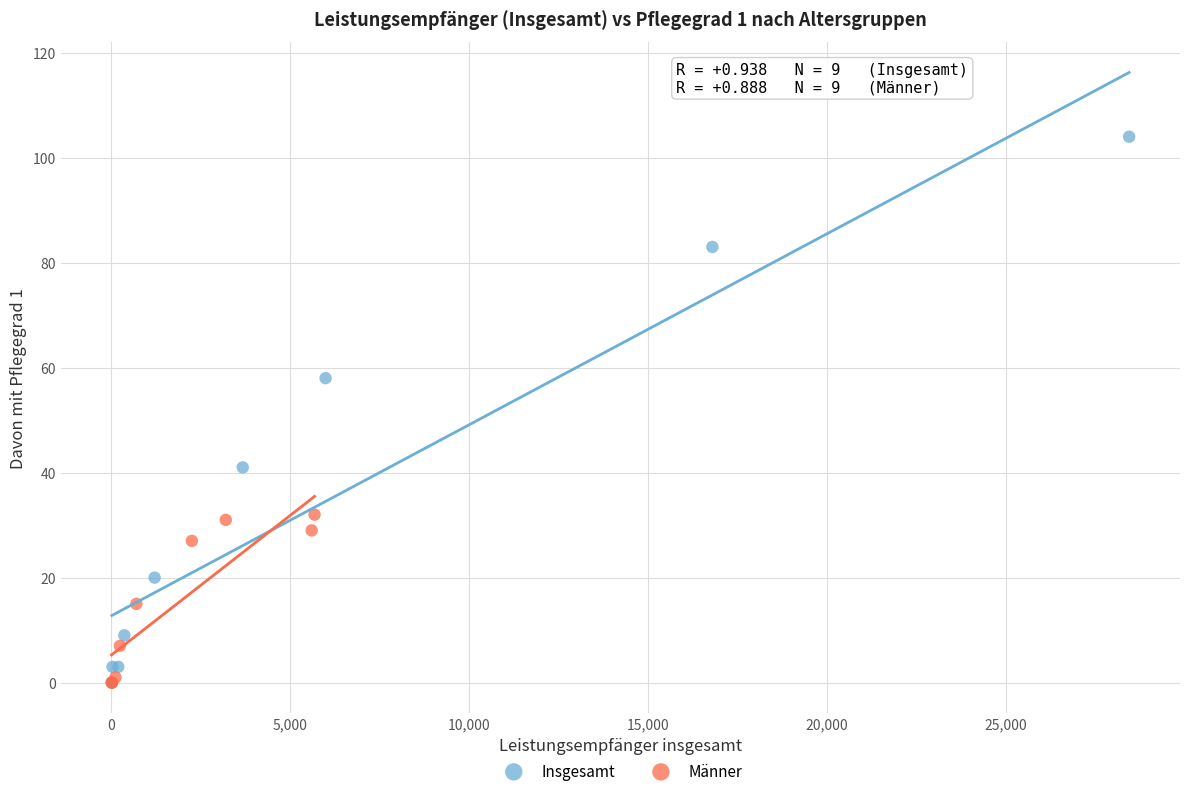

Which series has the largest Y range (max minus min)?

Insgesamt